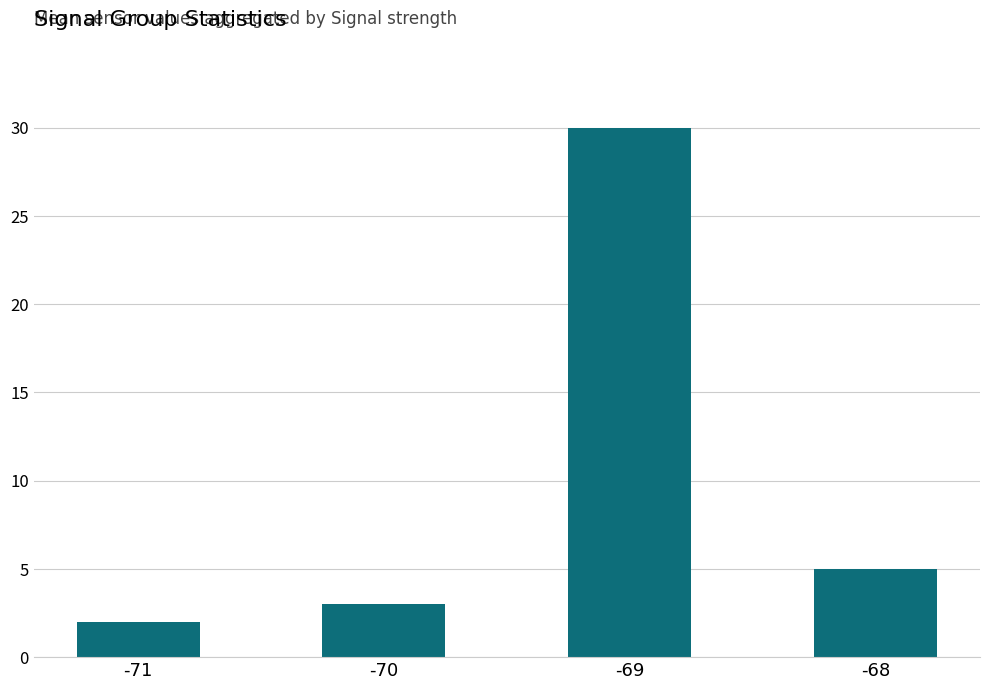

Which has a higher value, -69 or -71?

-69